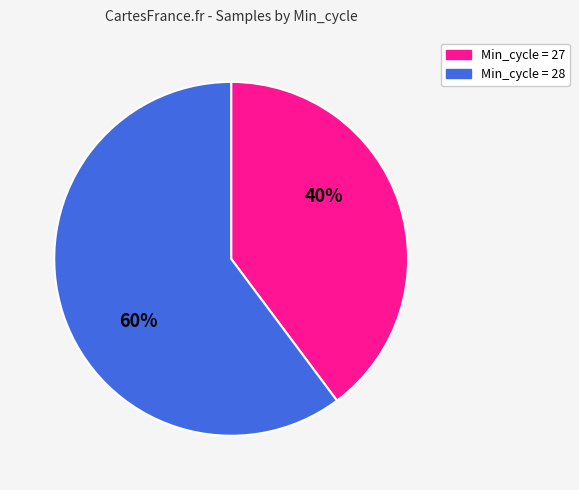

Approximately how many times larger is the value at Min_cycle = 27 compared to Min_cycle = 28?

0.7